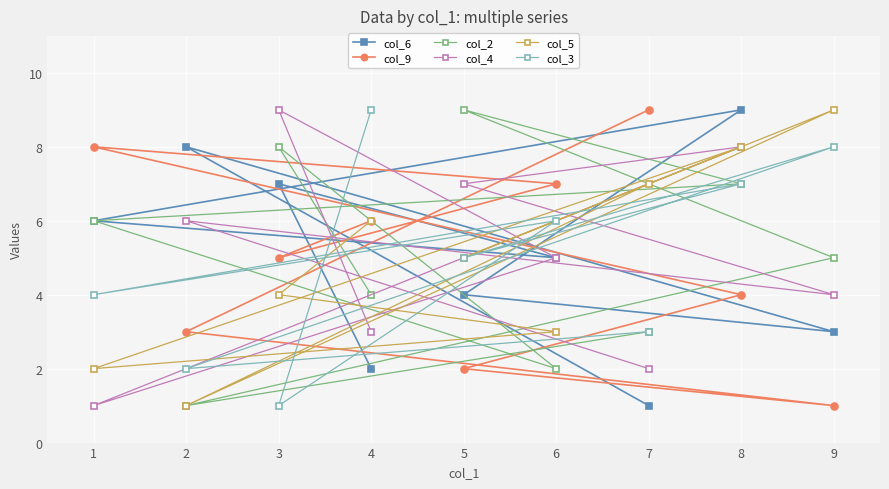

Which category has the highest value in the col_4 series?

3